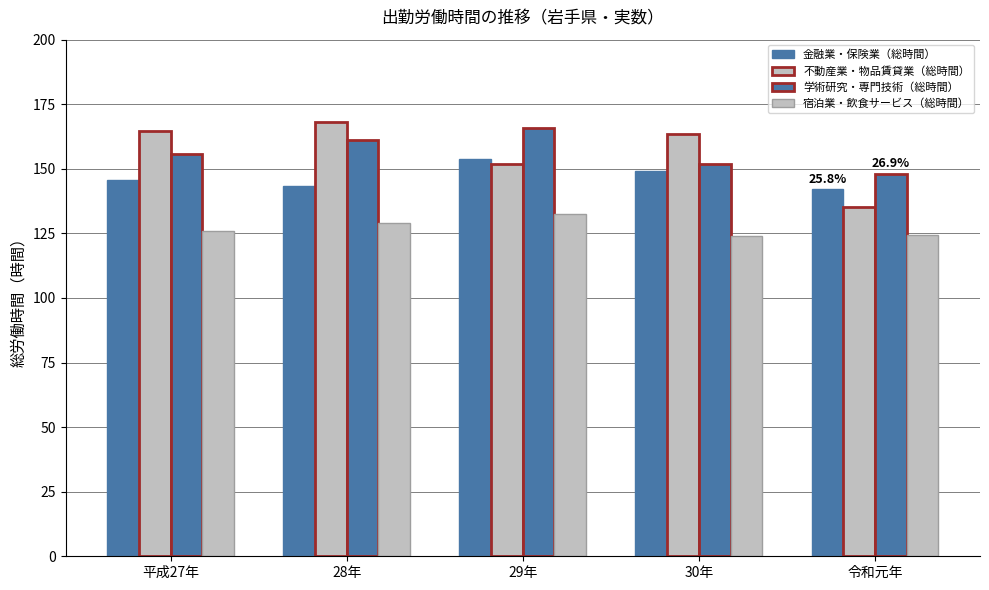

What is the difference between the maximum and minimum values in the 金融業・保険業（総時間） series?

11.7